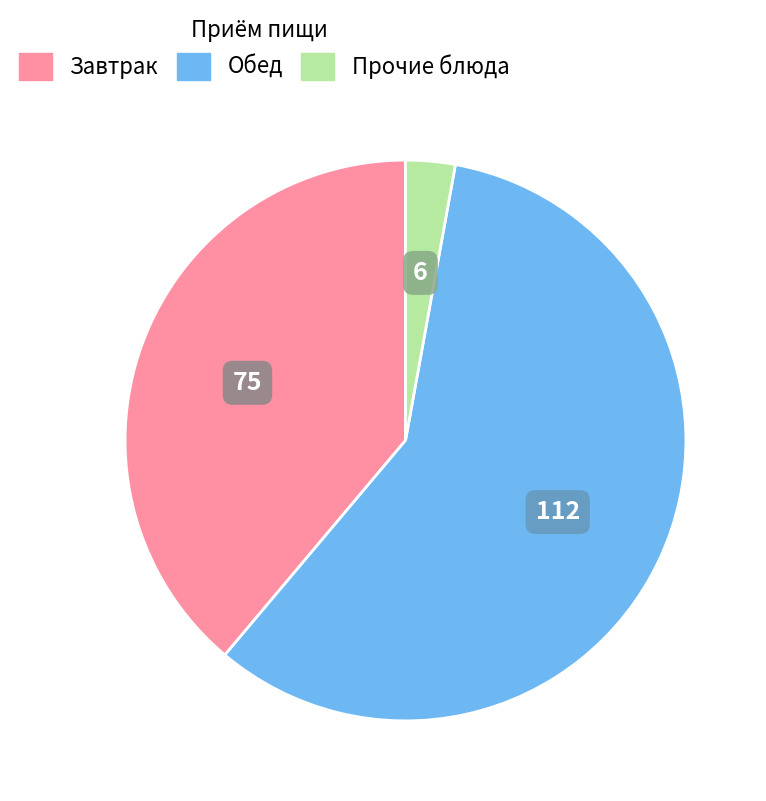

Is there a majority slice in this chart?

Yes